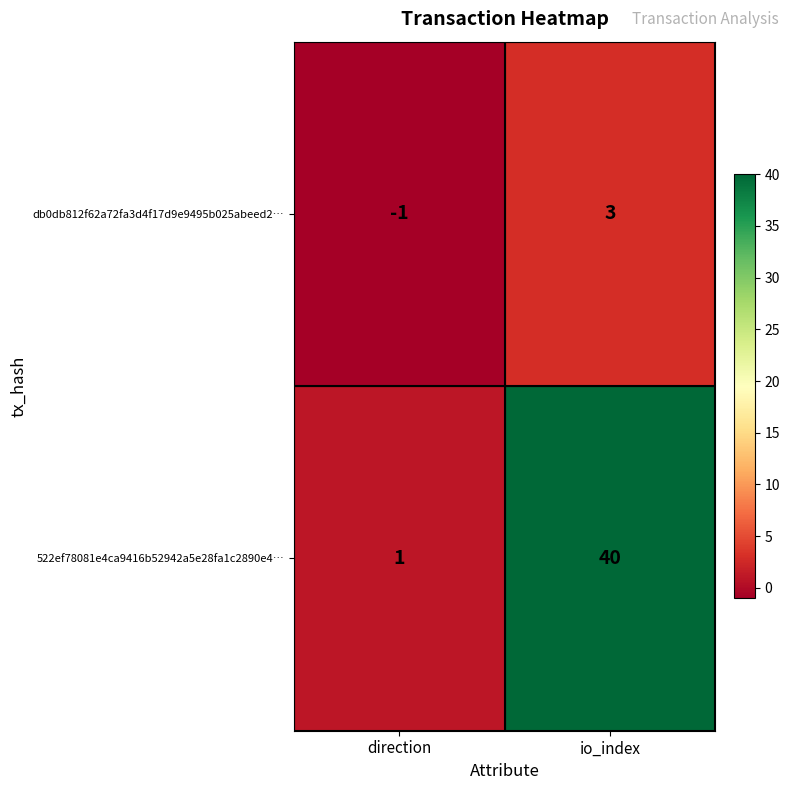

What is the difference between the 522ef78081e4ca9416b52942a5e28fa1c2890e4… values at io_index and direction?

39